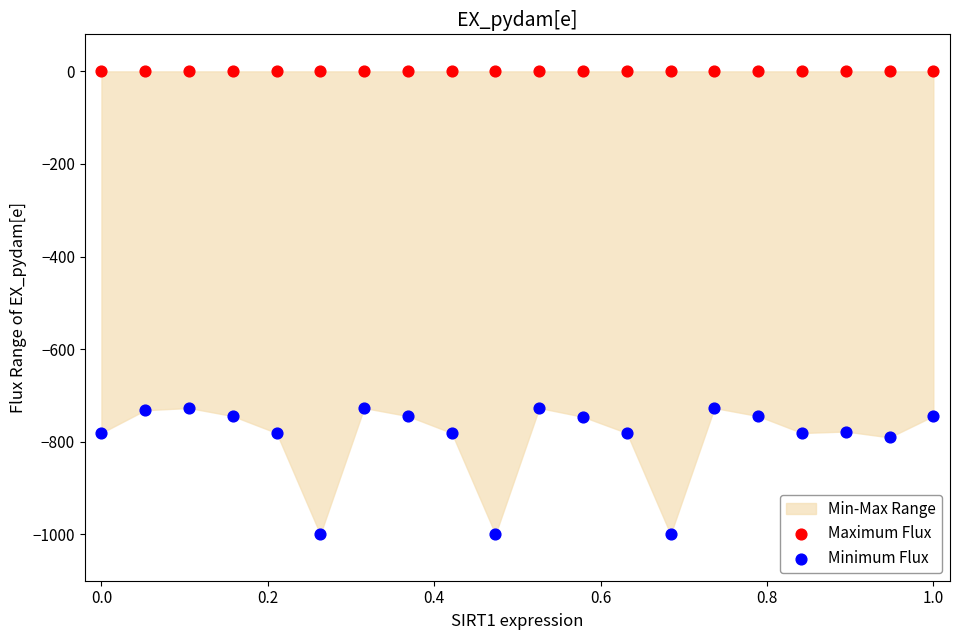

Which series reaches the maximum Y coordinate?

Maximum Flux